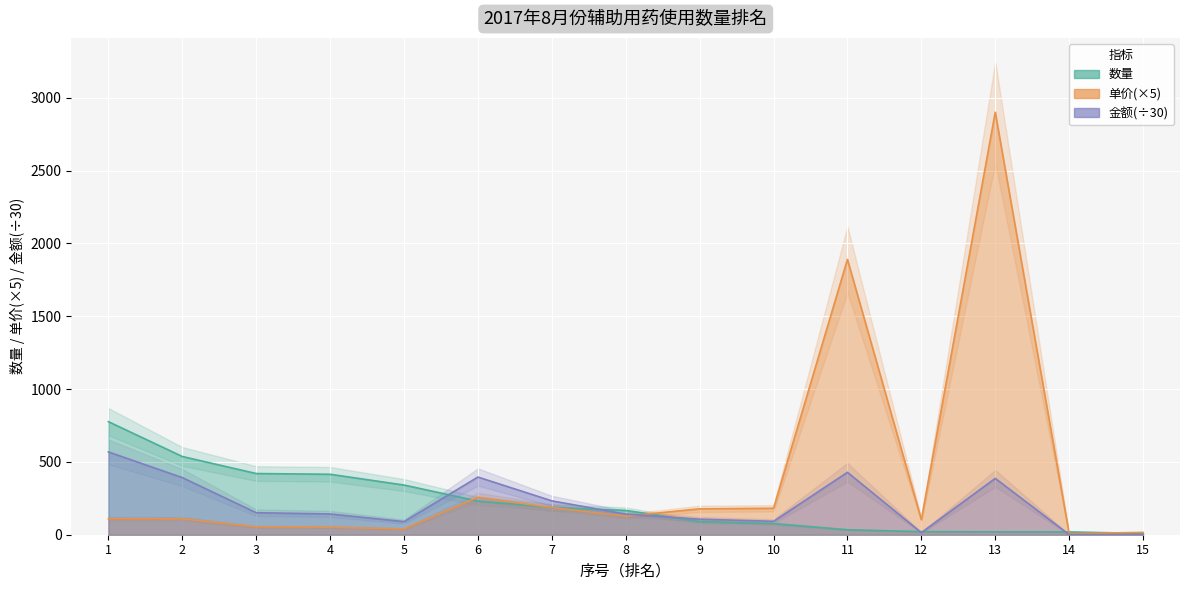

Which category has the lowest value in the 数量 series?

15